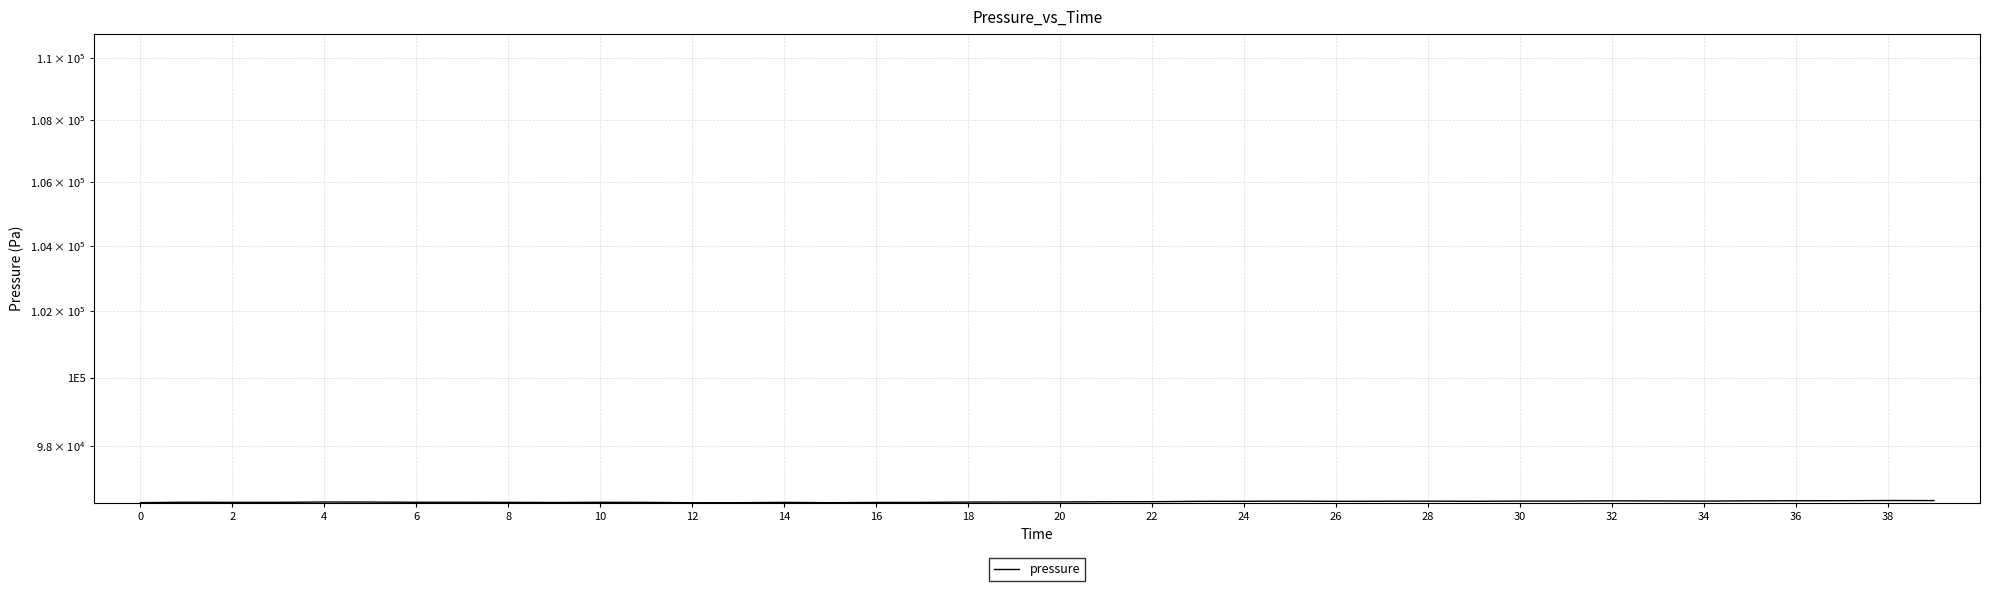

The chart shows a value of 96353.9 at 6. True or false?

True